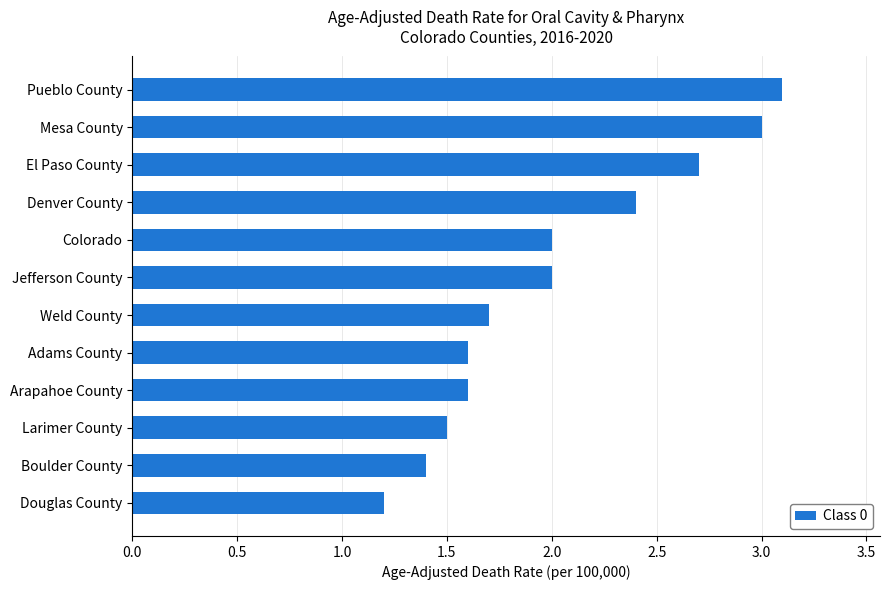

At which category does the chart reach its peak across all series?

Pueblo County